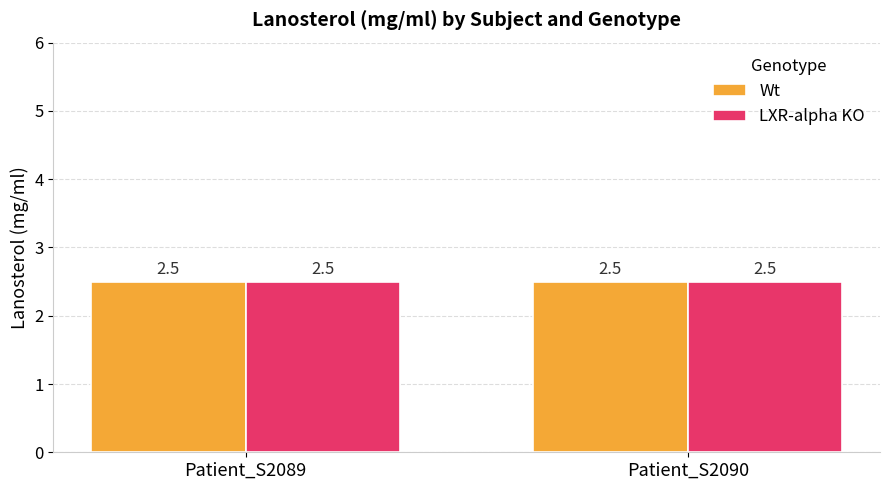

Which series has the largest range (max minus min)?

Wt